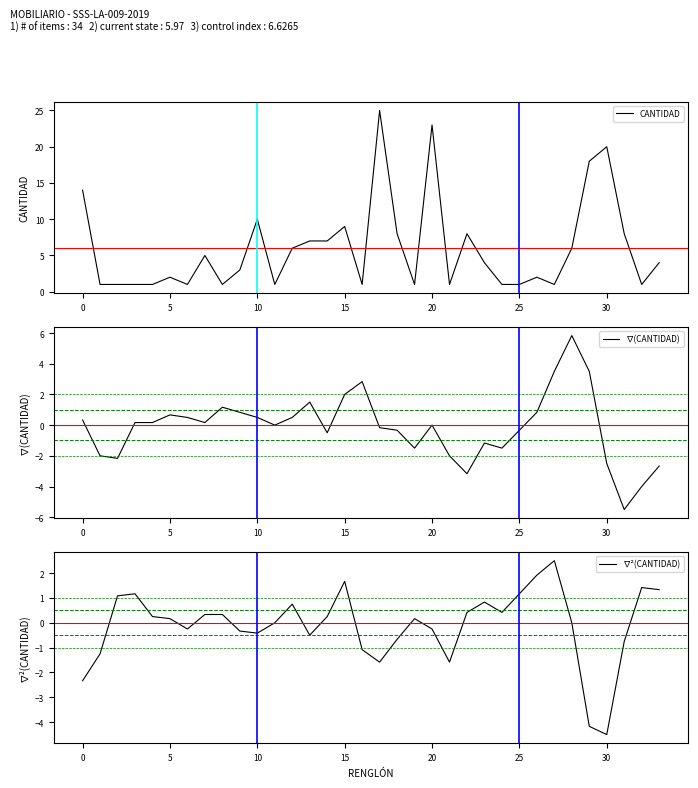

Read the ∇(CANTIDAD) value at 24.

-1.5